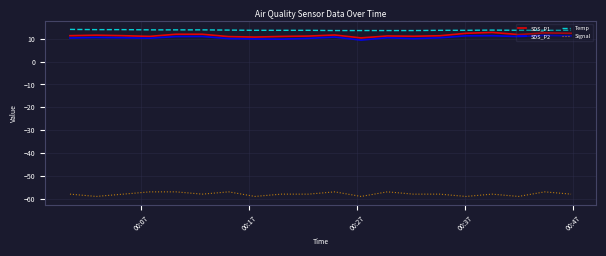

How many lines are shown in the chart?

4